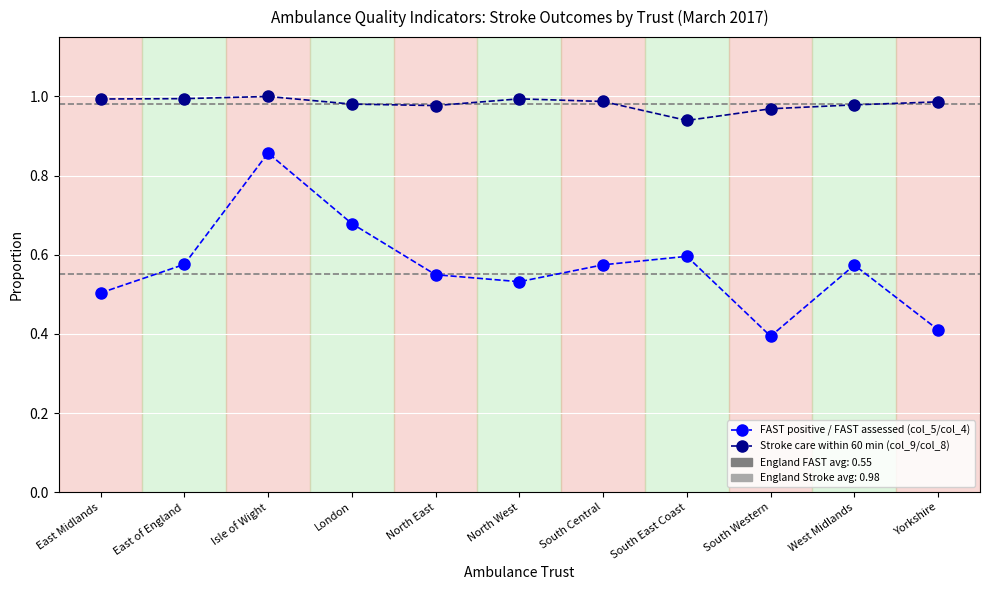

True or false: Stroke care within 60 min (col_9/col_8) has a value of 1.0 at West Midlands.

True